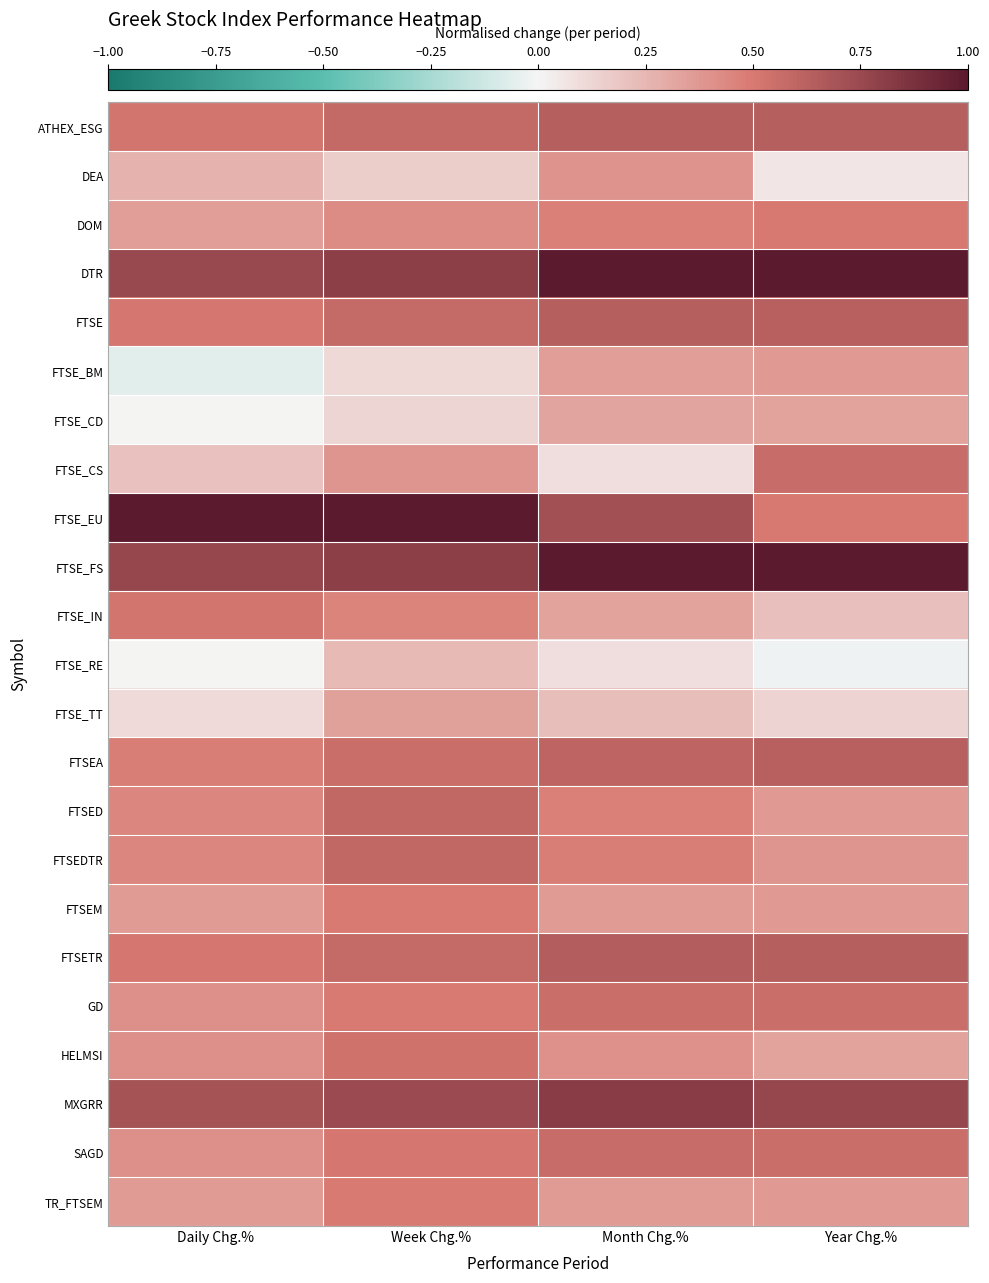

What is the difference between the highest and lowest values at Year Chg.%?

1.0